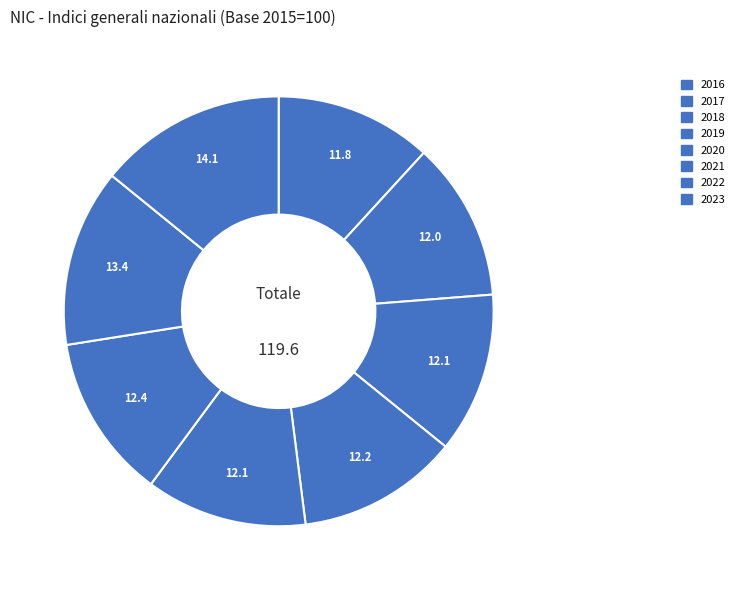

Count the number of slices in the pie.

8